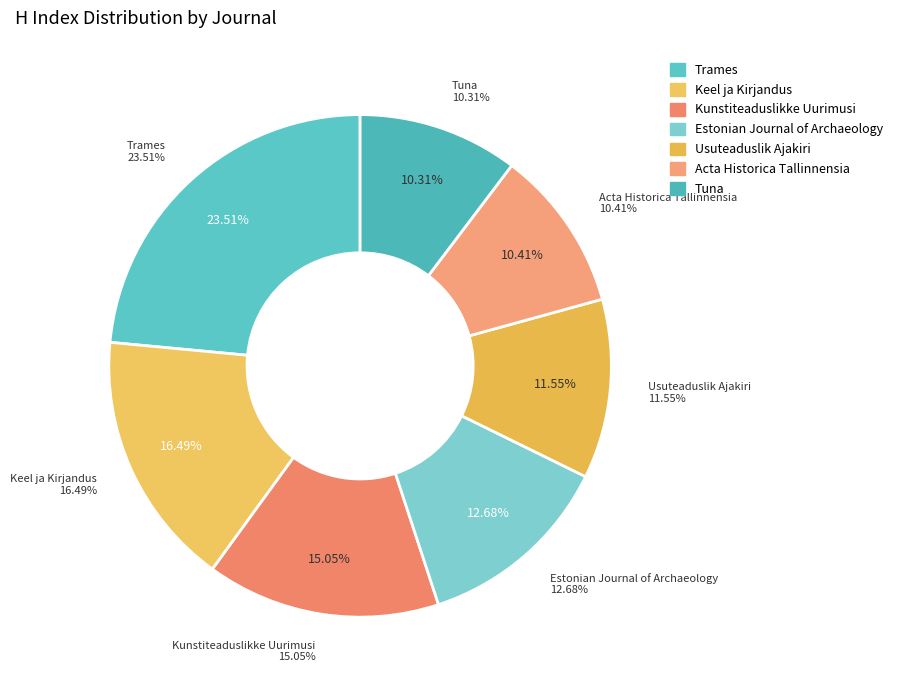

What is the ratio of the value at Kunstiteaduslikke Uurimusi to the value at Usuteaduslik Ajakiri?

1.3